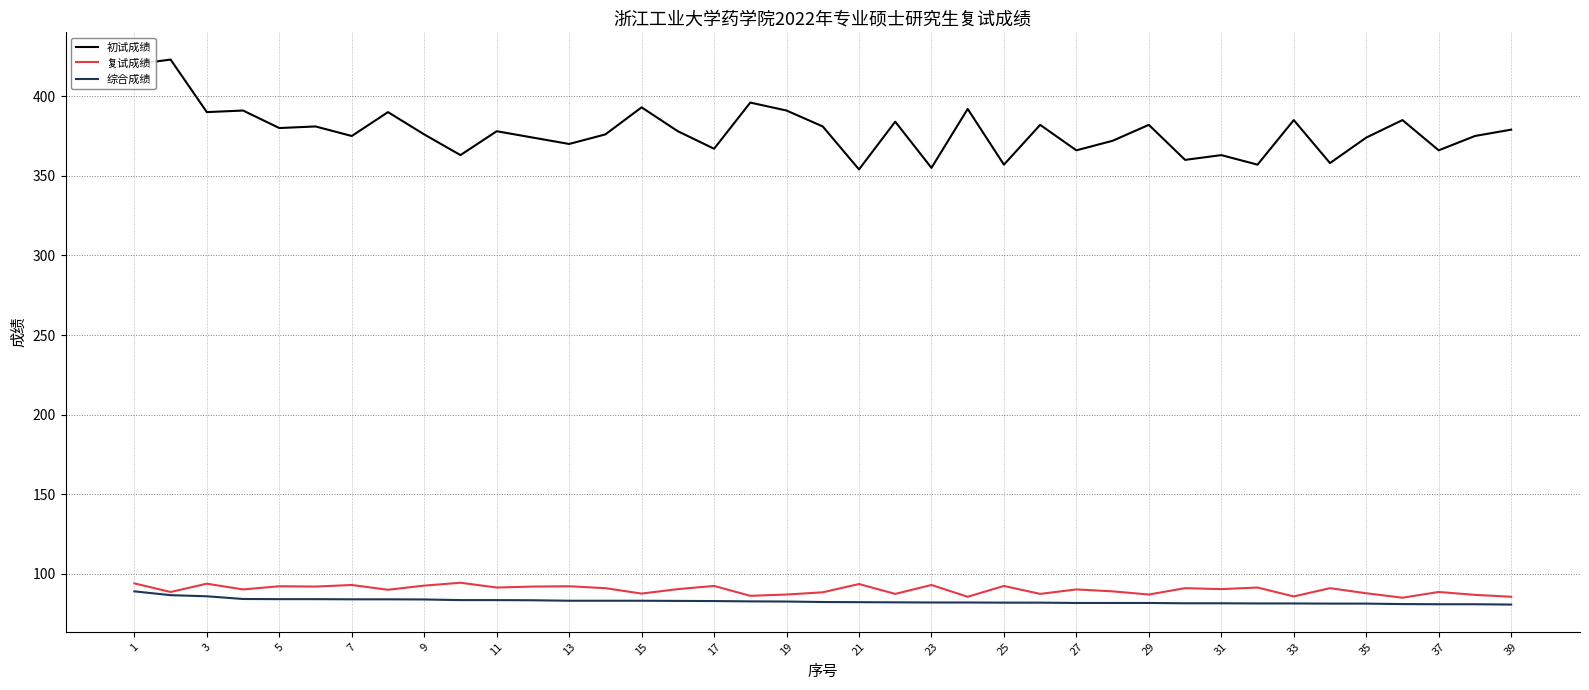

What is the sum of all 综合成绩 values?

3228.1